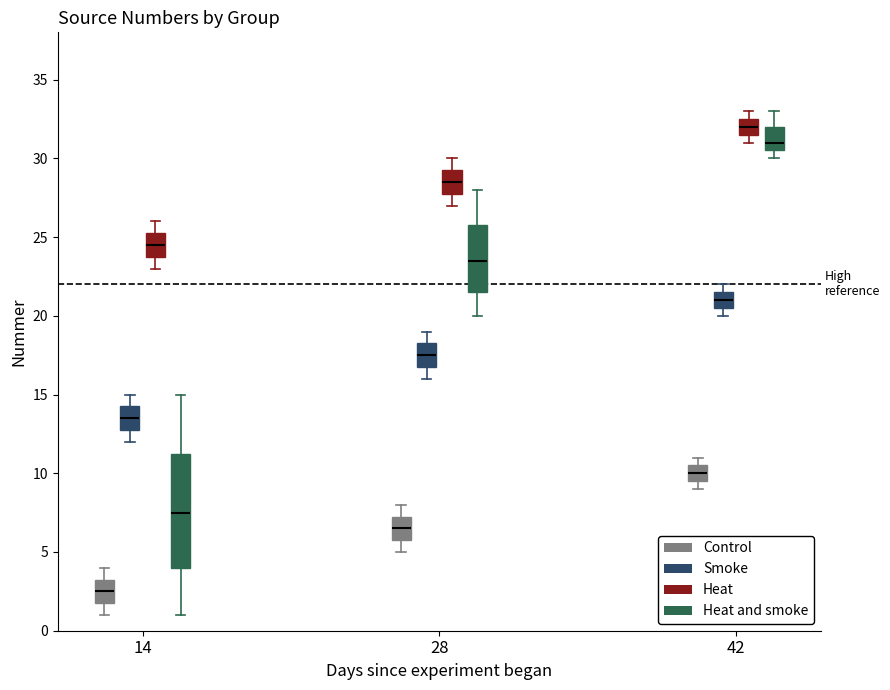

Which box's median line is the lowest?

14 (Control)